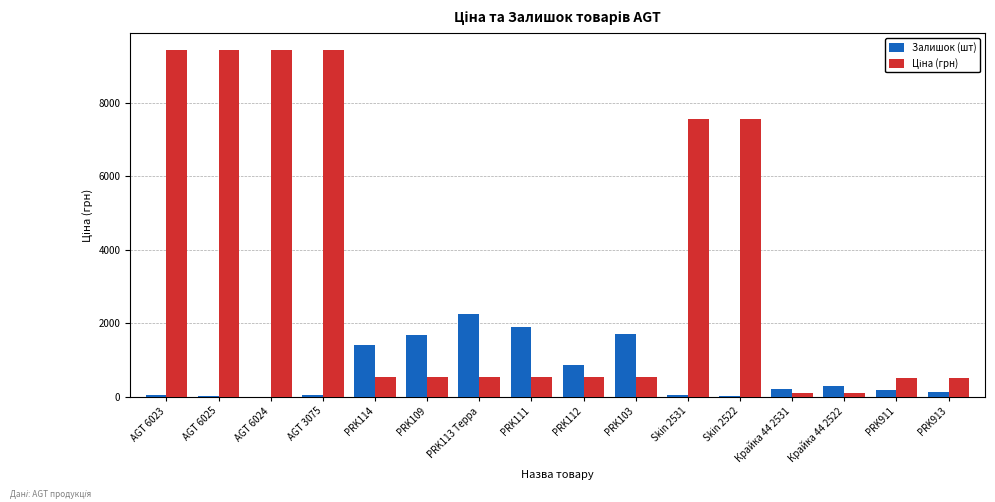

The Залишок (шт) series shows 290.0 at Крайка 44 2522. True or false?

True